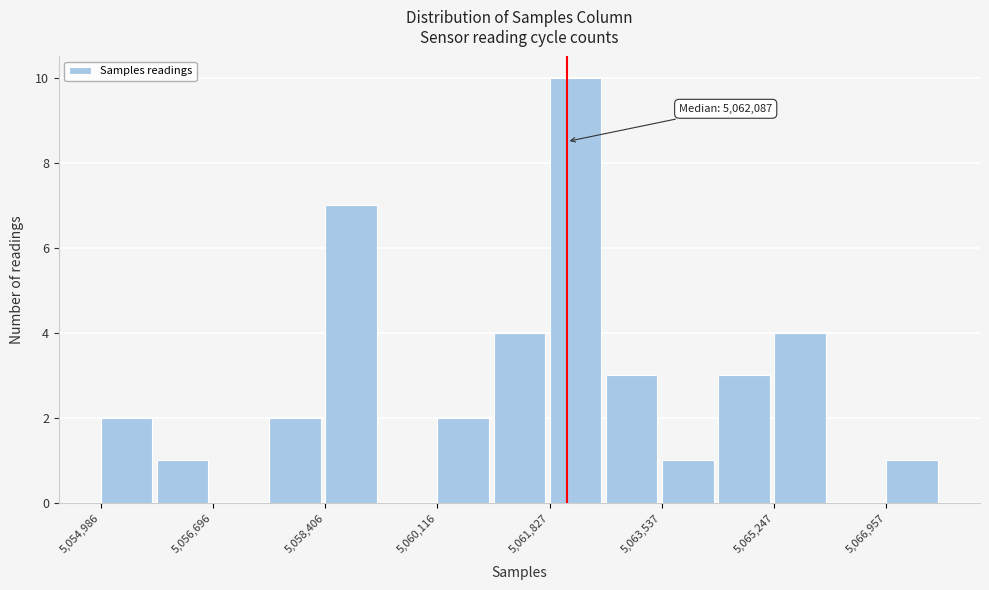

Over which range of the x-axis is the bar tallest?

5061800 to 5062600